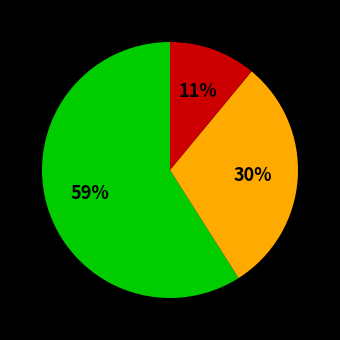

To the nearest percent, what is the difference between the largest and smallest slice percentages?

48%